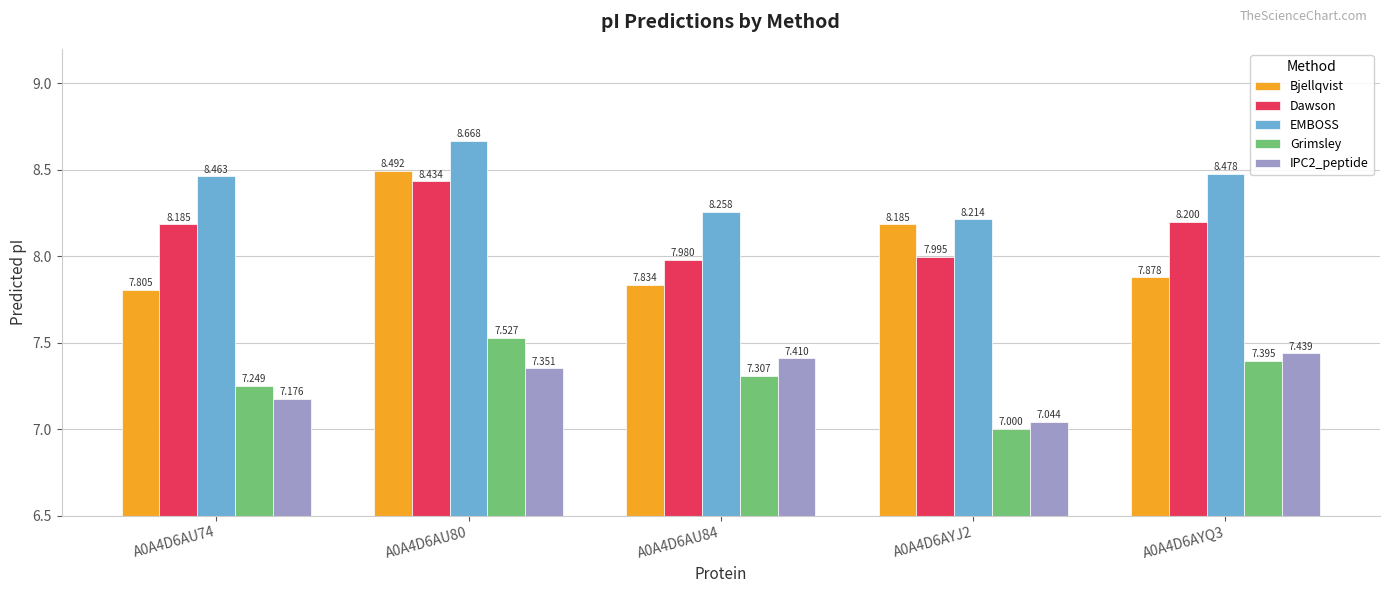

What is the average value of the Bjellqvist series?

8.0